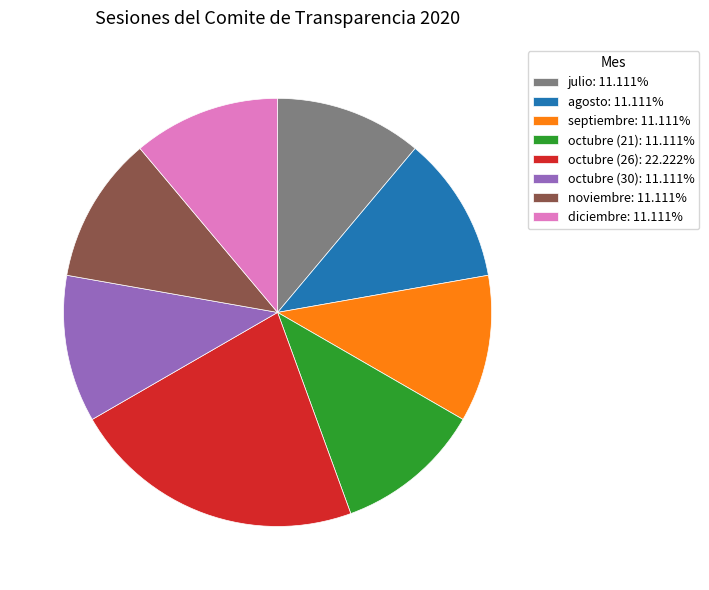

Count the number of slices in the pie.

8